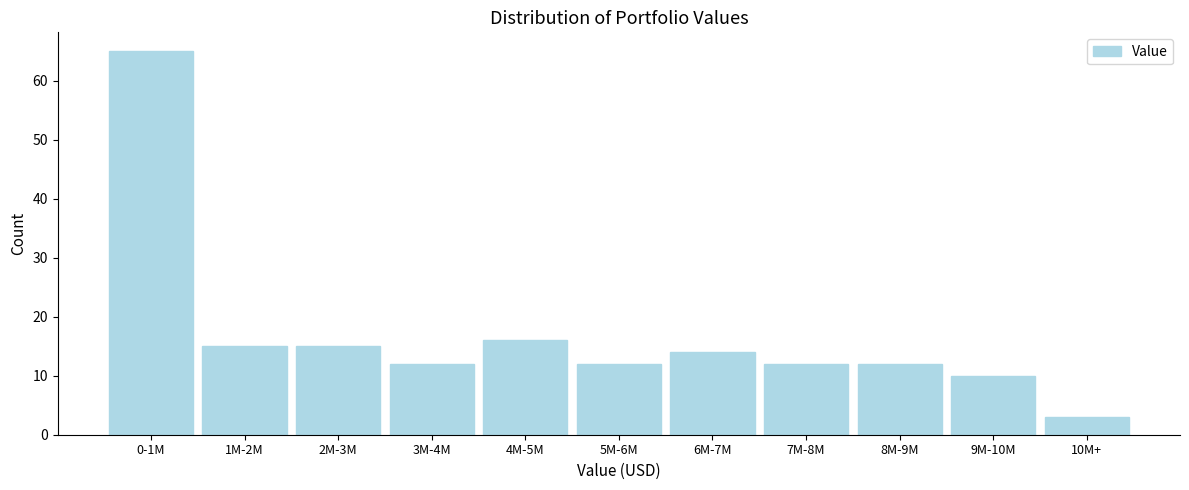

Reading left to right, list all the values displayed in this chart.

65	15	15	12	16	12	14	12	12	10	3